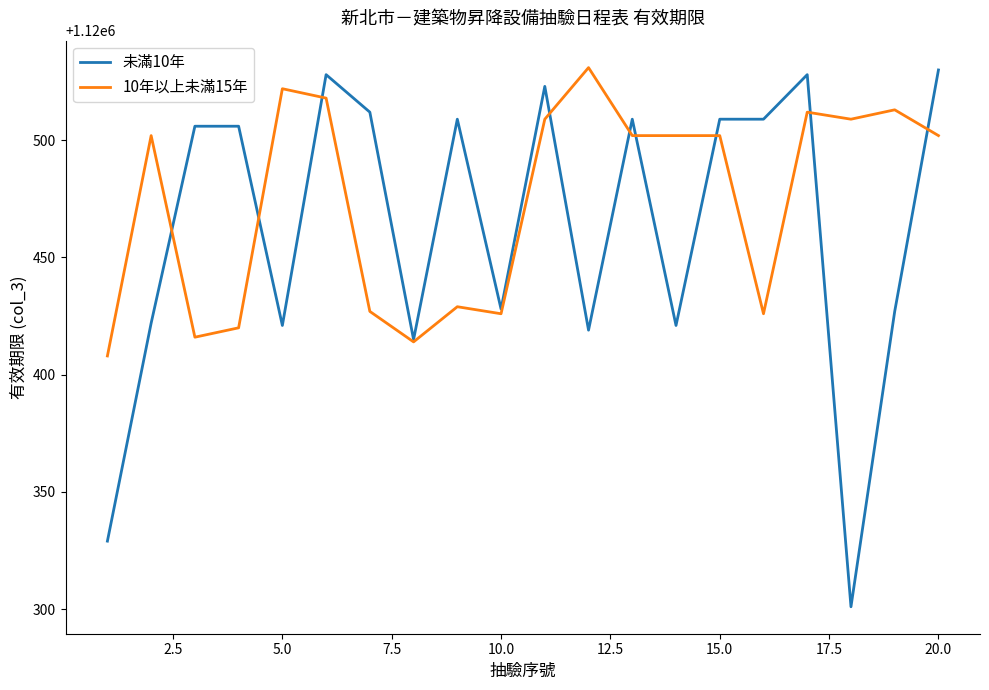

Is this an area chart (filled region under the line)?

No